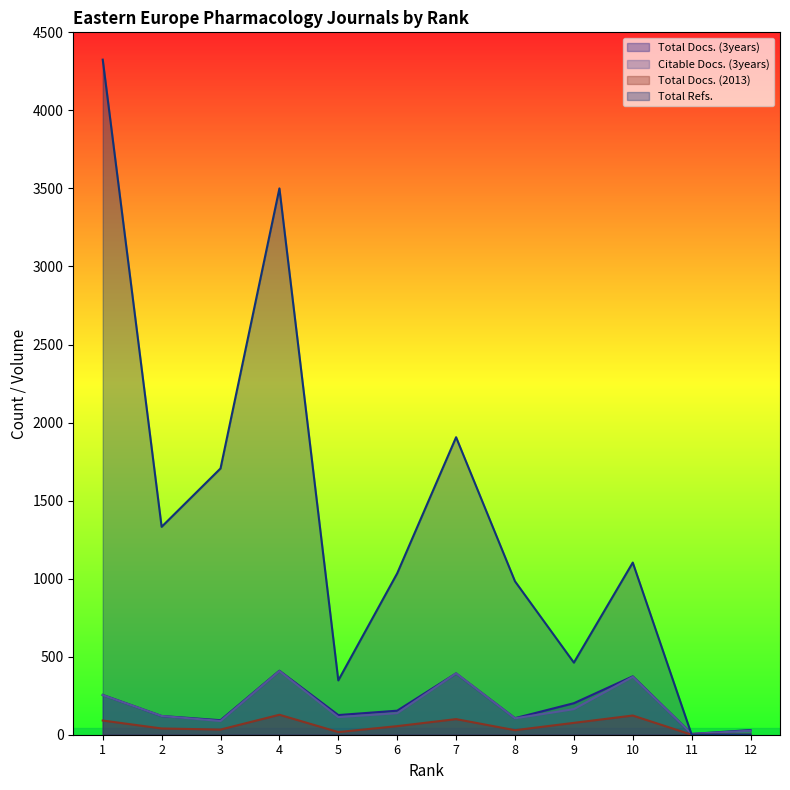

What is the sum of the Total Refs. values at 8 and 9?

1445